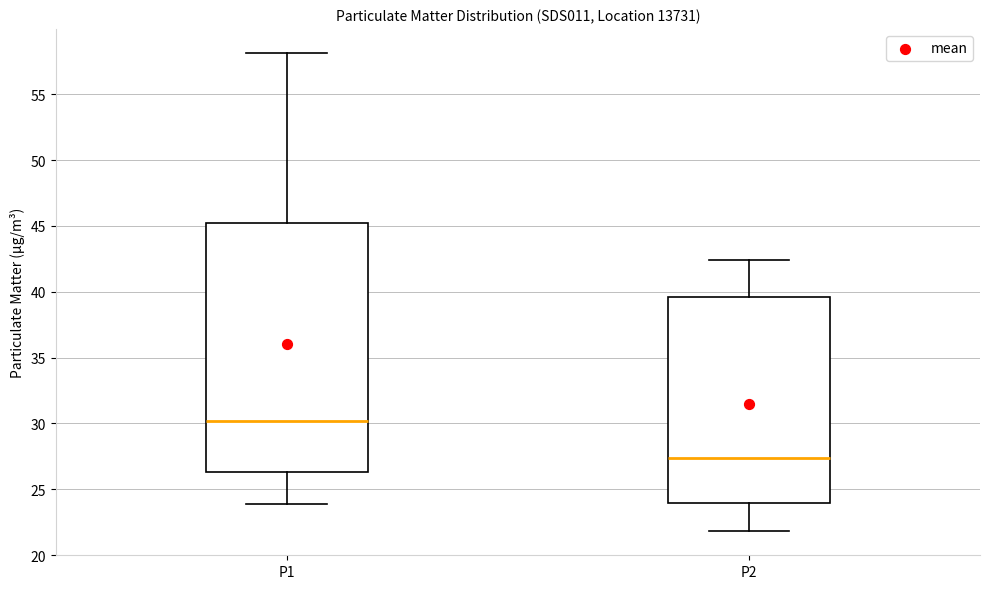

Which box has the highest median line?

P1